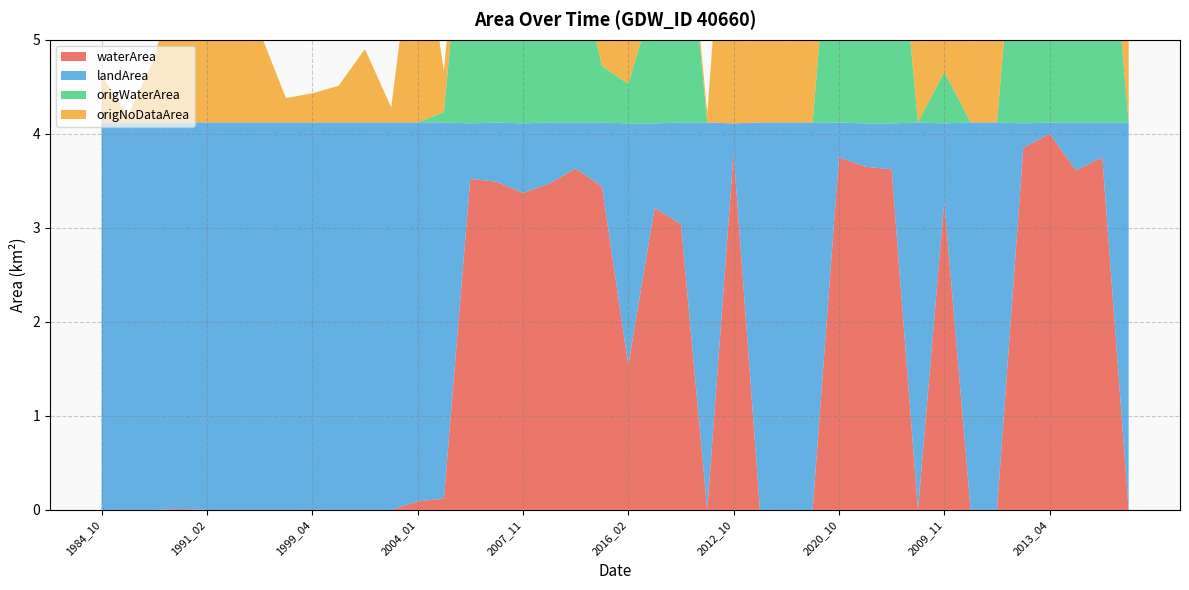

Reading left to right, what are all the values shown in this chart?

waterArea: 1984_10=0.0	1985_05=0.0	1985_10=0.0	1988_10=0.0	1991_02=0.0	1991_09=0.0	1996_05=0.0	1998_11=0.0	1999_04=0.0	2001_10=0.0	2003_10=0.0	2003_11=0.0	2004_01=0.1	2004_02=0.1	2006_10=3.5	2006_11=3.5	2007_11=3.4	2008_11=3.5	2009_03=3.6	2016_01=3.4	2016_02=1.5	2019_03=3.2	2020_05=3.0	2003_03=0.0	2012_10=3.8	1994_02=0.0	1994_05=0.0	1993_06=0.0	2020_10=3.8	2008_12=3.6	2021_11=3.6	1994_04=0.0	2009_11=3.3	1985_04=0.0	1984_11=0.0	2015_02=3.9	2013_04=4.0	2007_10=3.6	2021_10=3.8	1999_12=0.0
landArea: 1984_10=4.1	1985_05=4.1	1985_10=4.1	1988_10=4.1	1991_02=4.1	1991_09=4.1	1996_05=4.1	1998_11=4.1	1999_04=4.1	2001_10=4.1	2003_10=4.1	2003_11=4.1	2004_01=4.0	2004_02=4.0	2006_10=0.6	2006_11=0.6	2007_11=0.7	2008_11=0.7	2009_03=0.5	2016_01=0.7	2016_02=2.6	2019_03=0.9	2020_05=1.1	2003_03=4.1	2012_10=0.3	1994_02=4.1	1994_05=4.1	1993_06=4.1	2020_10=0.4	2008_12=0.5	2021_11=0.5	1994_04=4.1	2009_11=0.8	1985_04=4.1	1984_11=4.1	2015_02=0.3	2013_04=0.1	2007_10=0.5	2021_10=0.4	1999_12=4.1
origWaterArea: 1984_10=0.0	1985_05=0.0	1985_10=0.0	1988_10=0.0	1991_02=0.0	1991_09=0.0	1996_05=0.0	1998_11=0.0	1999_04=0.0	2001_10=0.0	2003_10=0.0	2003_11=0.0	2004_01=0.0	2004_02=0.1	2006_10=3.1	2006_11=3.2	2007_11=2.1	2008_11=2.8	2009_03=1.8	2016_01=0.6	2016_02=0.4	2019_03=1.4	2020_05=2.9	2003_03=0.0	2012_10=0.0	1994_02=0.0	1994_05=0.0	1993_06=0.0	2020_10=3.4	2008_12=3.3	2021_11=3.1	1994_04=0.0	2009_11=0.6	1985_04=0.0	1984_11=0.0	2015_02=3.3	2013_04=3.4	2007_10=3.2	2021_10=3.2	1999_12=0.0
origNoDataArea: 1984_10=0.5	1985_05=0.1	1985_10=0.7	1988_10=1.8	1991_02=2.6	1991_09=2.1	1996_05=1.0	1998_11=0.3	1999_04=0.3	2001_10=0.4	2003_10=0.8	2003_11=0.2	2004_01=2.4	2004_02=0.4	2006_10=0.5	2006_11=0.3	2007_11=1.3	2008_11=0.7	2009_03=1.8	2016_01=2.8	2016_02=1.1	2019_03=1.9	2020_05=0.1	2003_03=0.1	2012_10=3.9	1994_02=0.9	1994_05=0.9	1993_06=3.8	2020_10=0.4	2008_12=0.4	2021_11=0.6	1994_04=4.1	2009_11=2.7	1985_04=4.1	1984_11=3.9	2015_02=0.6	2013_04=0.6	2007_10=0.4	2021_10=0.6	1999_12=3.9